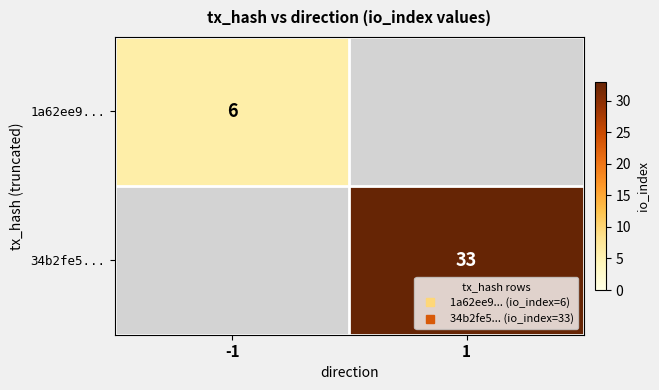

True or false: 1a62ee9... has a value of 9 at -1.

False